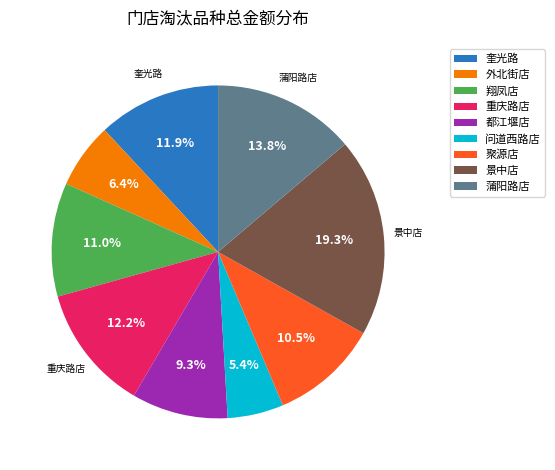

Approximately how many times larger is the value at 重庆路店 compared to 蒲阳路店?

0.9